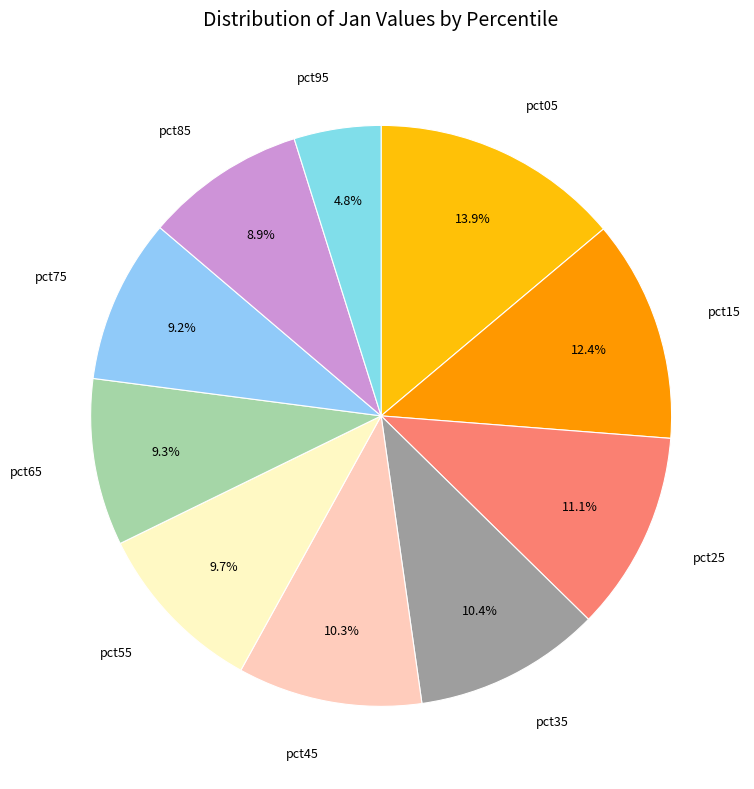

To the nearest percent, what is the combined percentage of pct35 and pct15?

23%